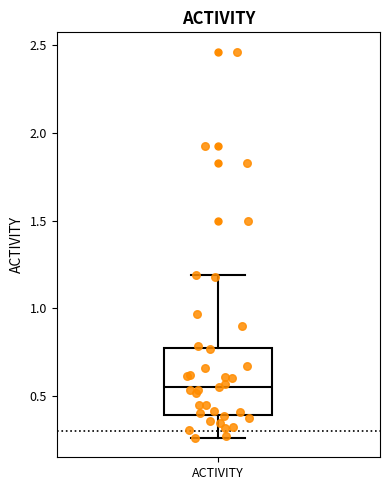

Transcribe this box plot: give where the median line is, the range the box spans, and where the two whiskers end, as read against the y-axis. The values are not printed on the chart, so give them approximately, as read against the axis.

median 0.55, box 0.40 to 0.80, whiskers 0.25 to 1.20